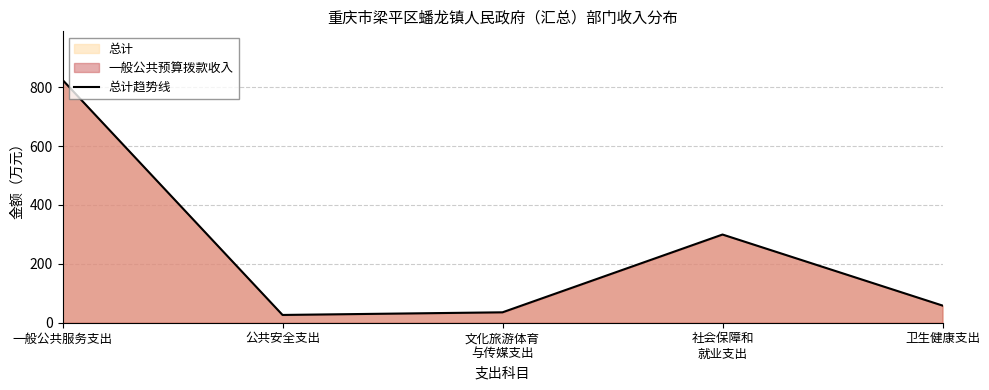

At which category does the chart reach its minimum across all series?

公共安全支出